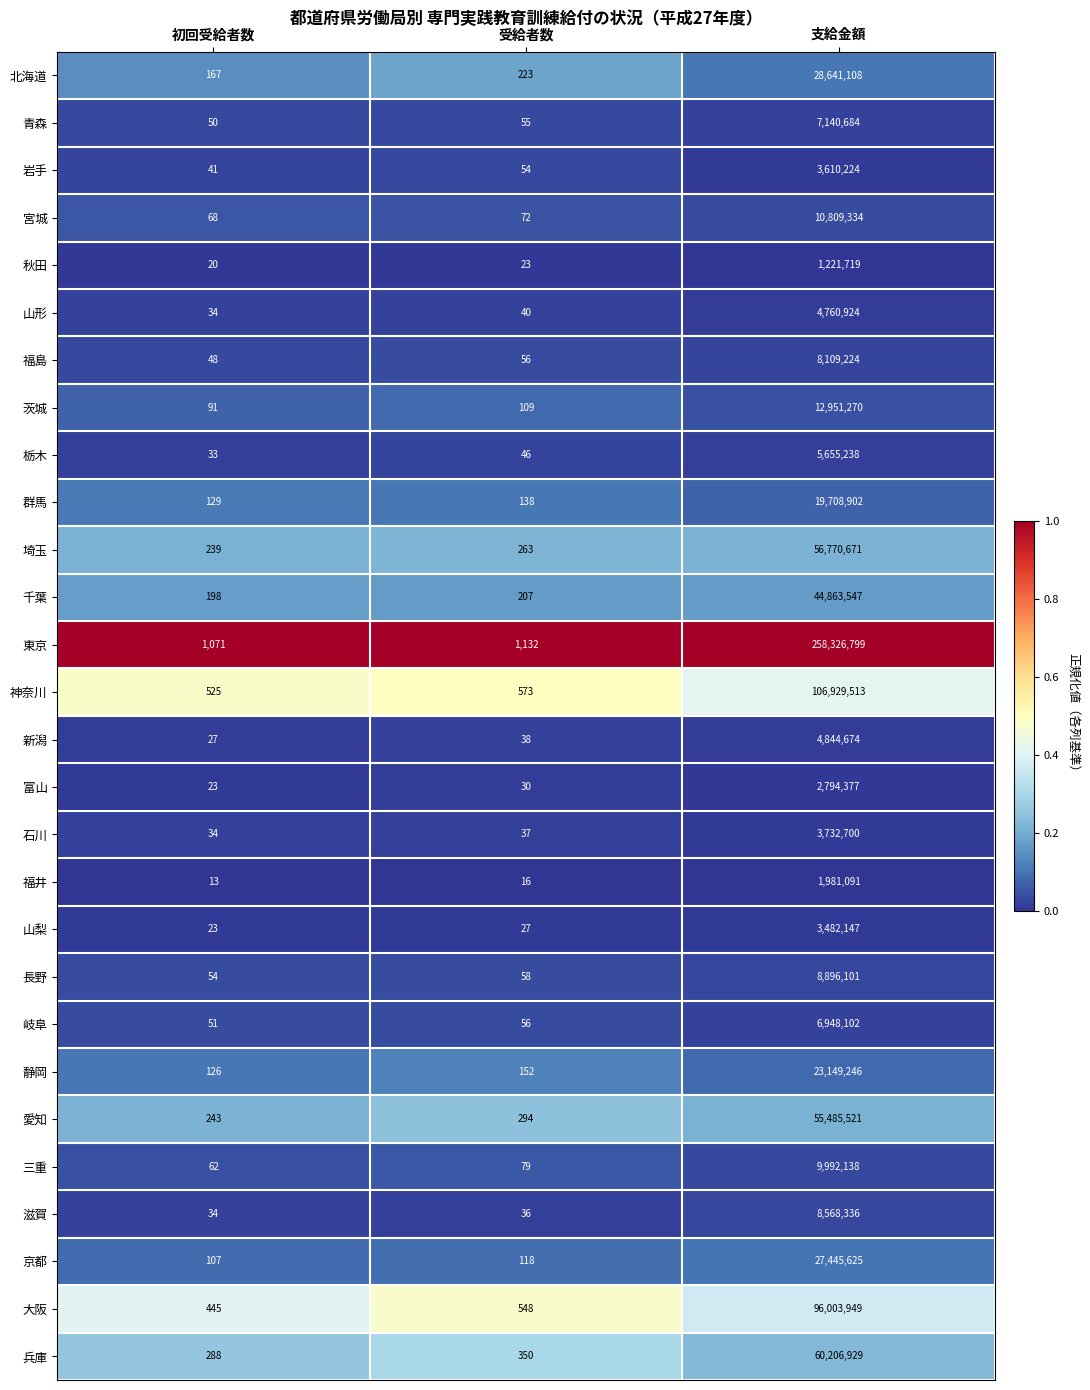

Between 受給者数 and 支給金額, which series saw the biggest shift?

東京